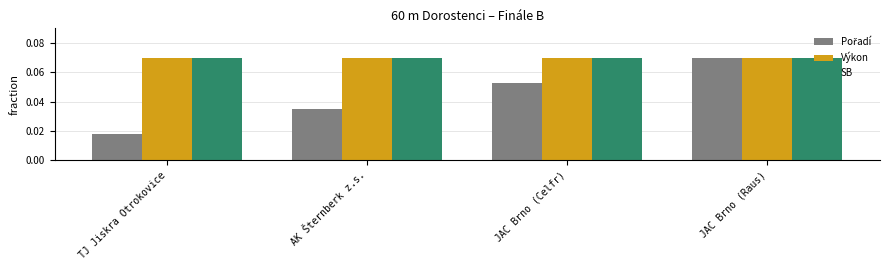

Which category has the lowest value across all series?

TJ Jiskra Otrokovice